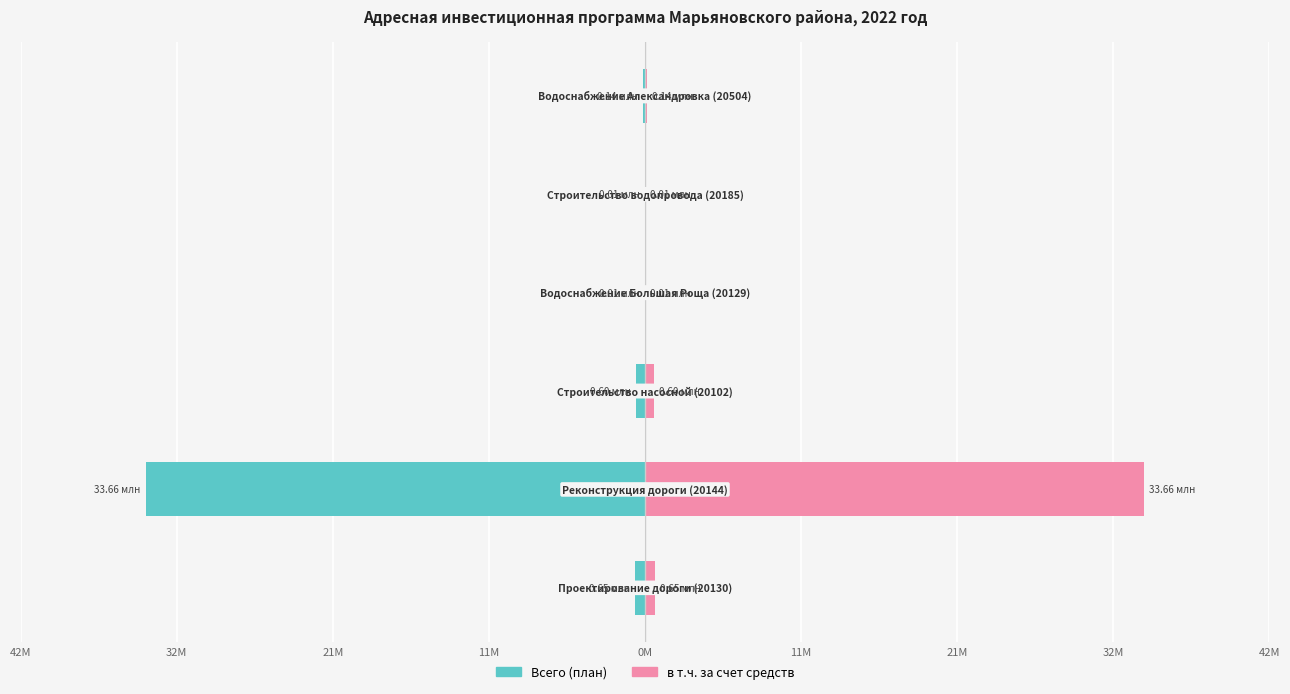

What are all the series names shown in the legend?

Всего (план), в т.ч. за счет средств